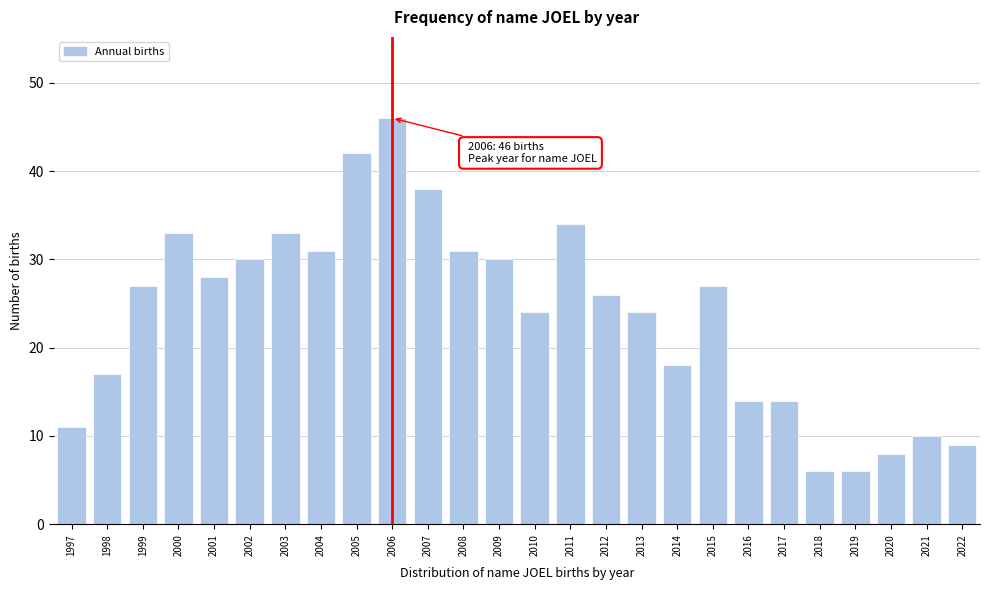

Reading left to right, list all the values displayed in this chart.

1997=11	1998=17	1999=27	2000=33	2001=28	2002=30	2003=33	2004=31	2005=42	2006=46	2007=38	2008=31	2009=30	2010=24	2011=34	2012=26	2013=24	2014=18	2015=27	2016=14	2017=14	2018=6	2019=6	2020=8	2021=10	2022=9